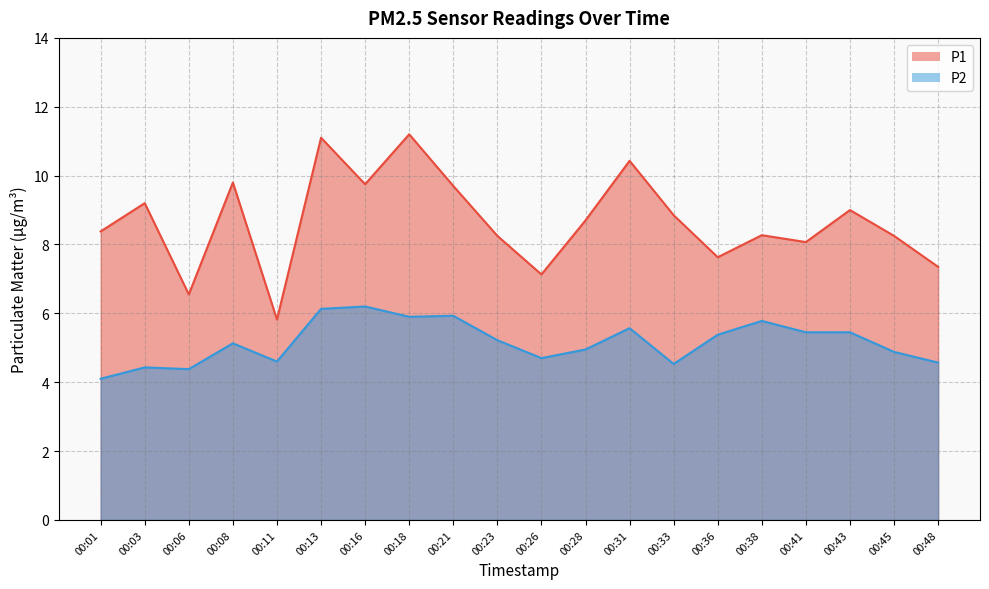

Is it true that P1 equals 6.0 at 00:33?

False